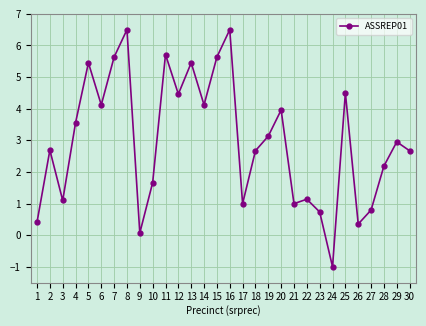

Where is the first local maximum?

2